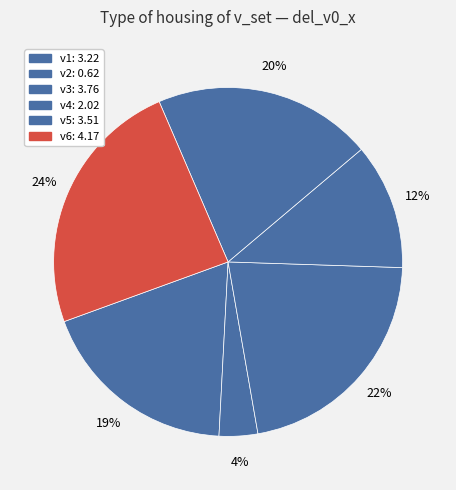

How many segments does this pie chart have?

6